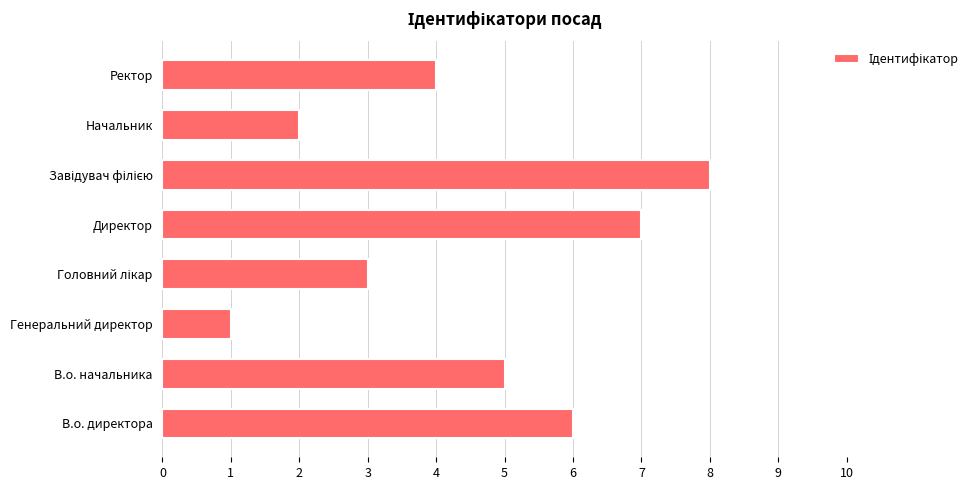

True or false: the data shows 7 at Директор.

True